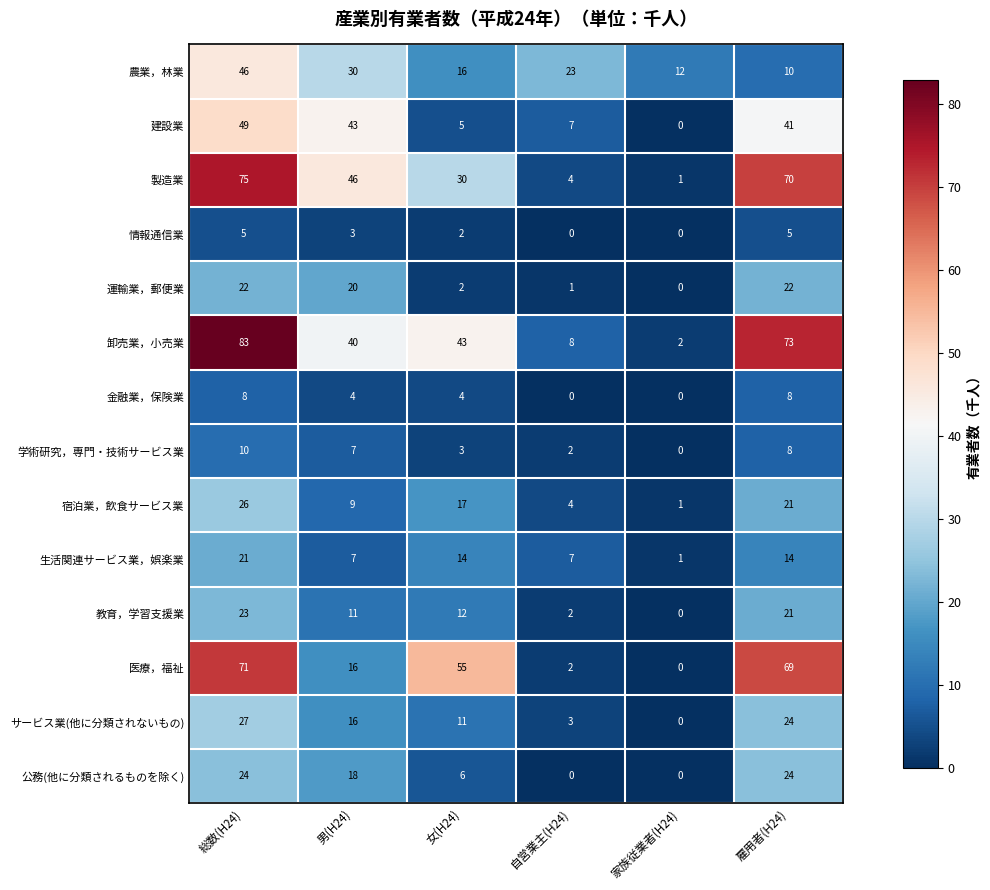

At which category is the sum across all series the highest?

総数(H24)